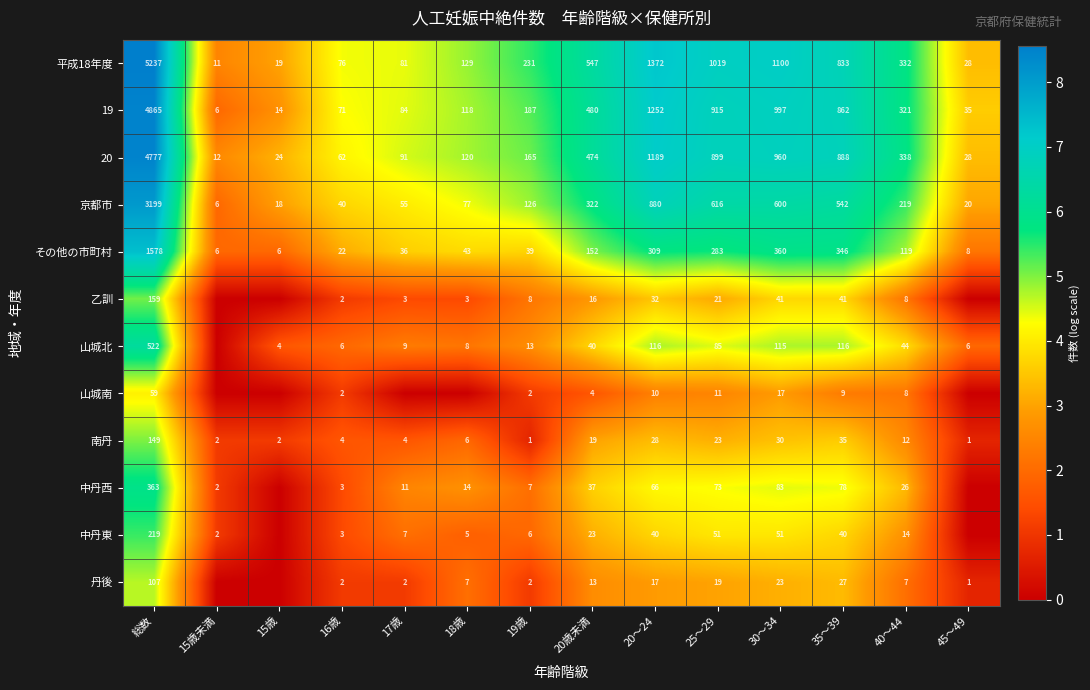

Is it true that 山城南 equals 12 at 40～44?

False